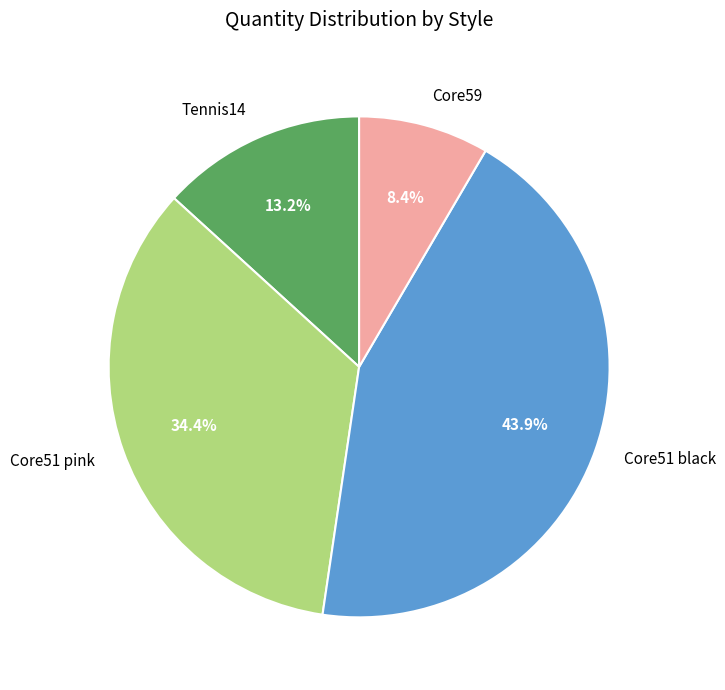

Rank the categories by value from lowest to highest.

Core59, Tennis14, Core51 pink, Core51 black